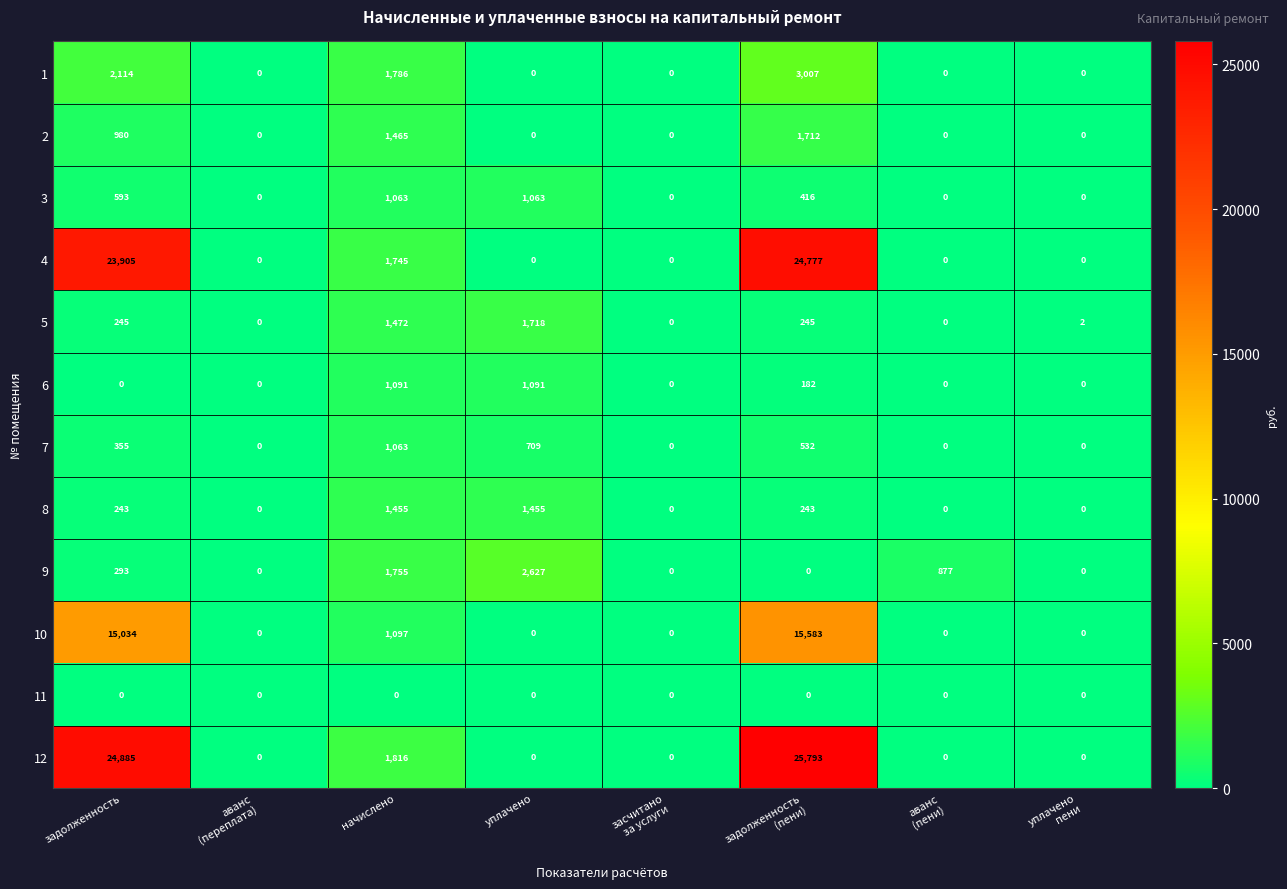

Which series has the widest spread of values?

12